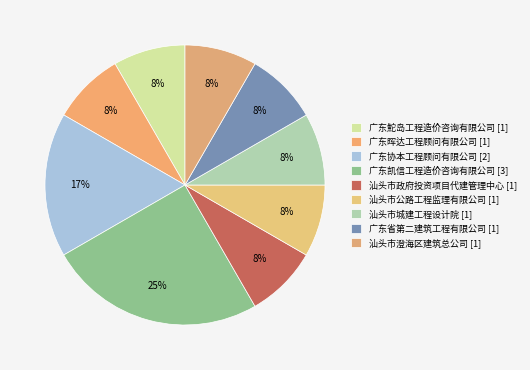

The 汕头市公路工程监理有限公司 slice represents 1% of the pie. True or false?

False